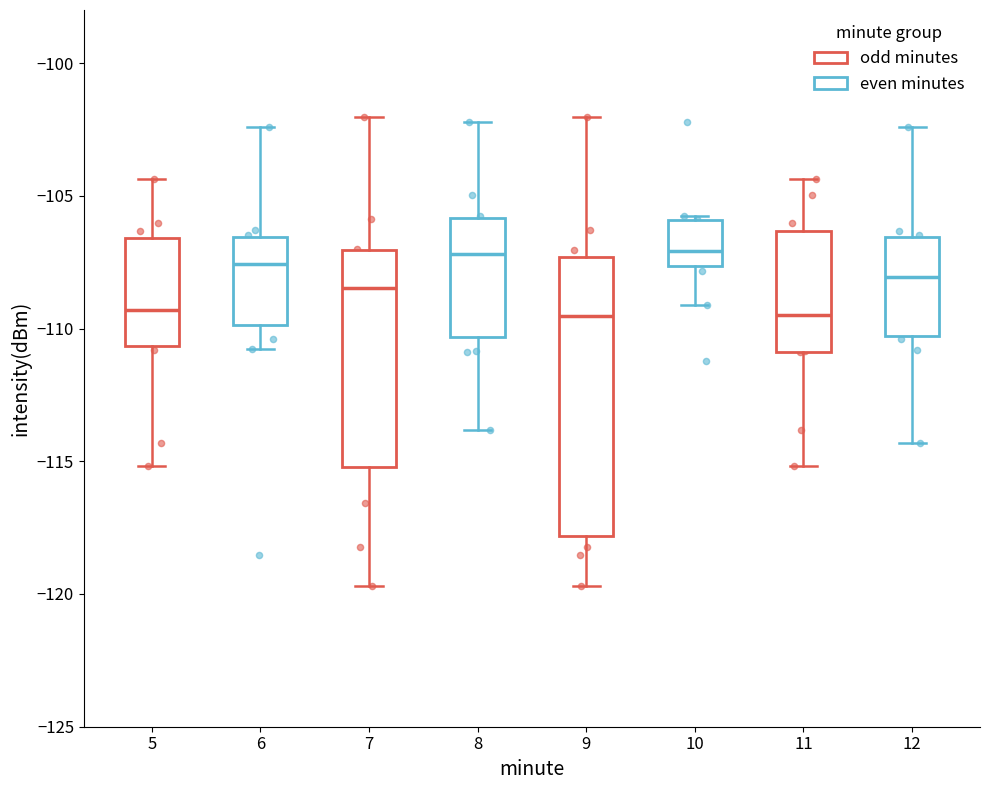

Reading left to right, read every box against the y-axis: the position of its median line, the range the box covers, and the ends of its whiskers. The values are not printed on the chart, so give them approximately, as read against the axis.

5: median -109.5, box -110.5 to -106.5, whiskers -115.0 to -104.5
6: median -107.5, box -110.0 to -106.5, whiskers -111.0 to -102.5
7: median -108.5, box -115.0 to -107.0, whiskers -119.5 to -102.0
8: median -107.0, box -110.5 to -106.0, whiskers -114.0 to -102.0
9: median -109.5, box -118.0 to -107.5, whiskers -119.5 to -102.0
10: median -107.0, box -107.5 to -106.0, whiskers -109.0 to -106.0 (just above the box's upper edge)
11: median -109.5, box -111.0 to -106.5, whiskers -115.0 to -104.5
12: median -108.0, box -110.5 to -106.5, whiskers -114.5 to -102.5